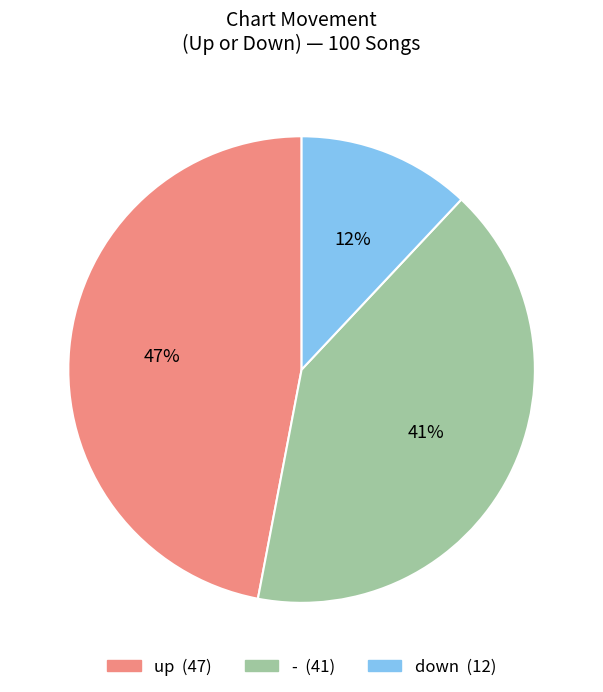

Which slice is the largest?

up